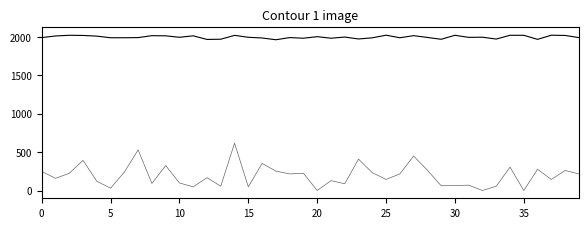

Does the chart have visible grid lines?

No